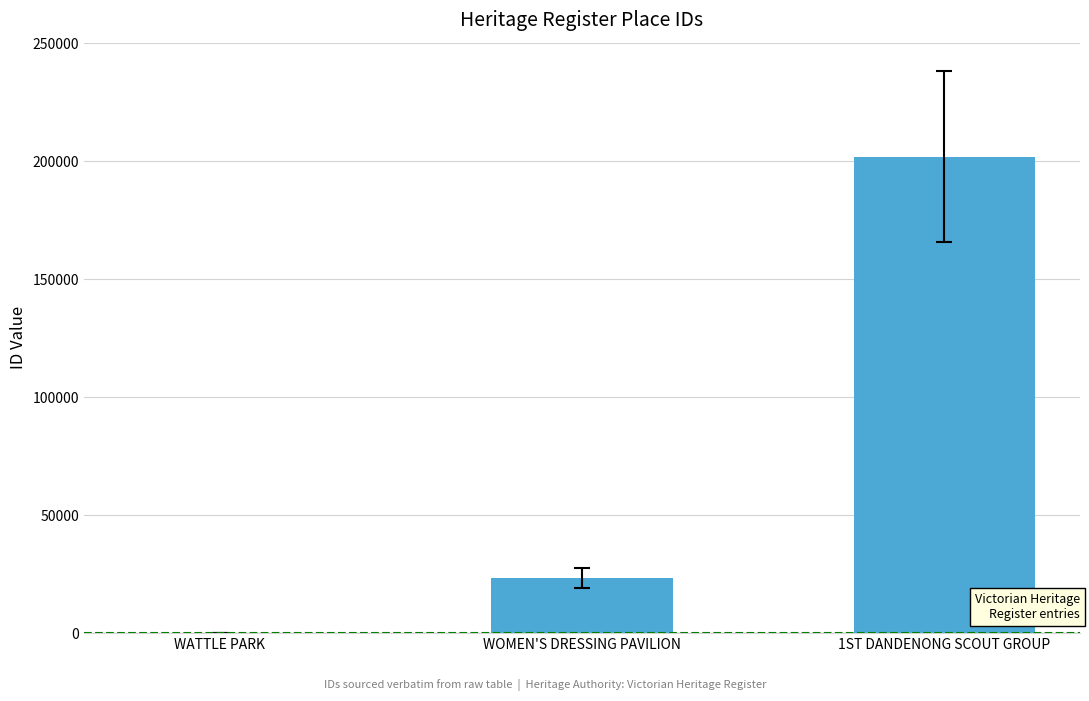

Does the chart contain stacked bars?

No